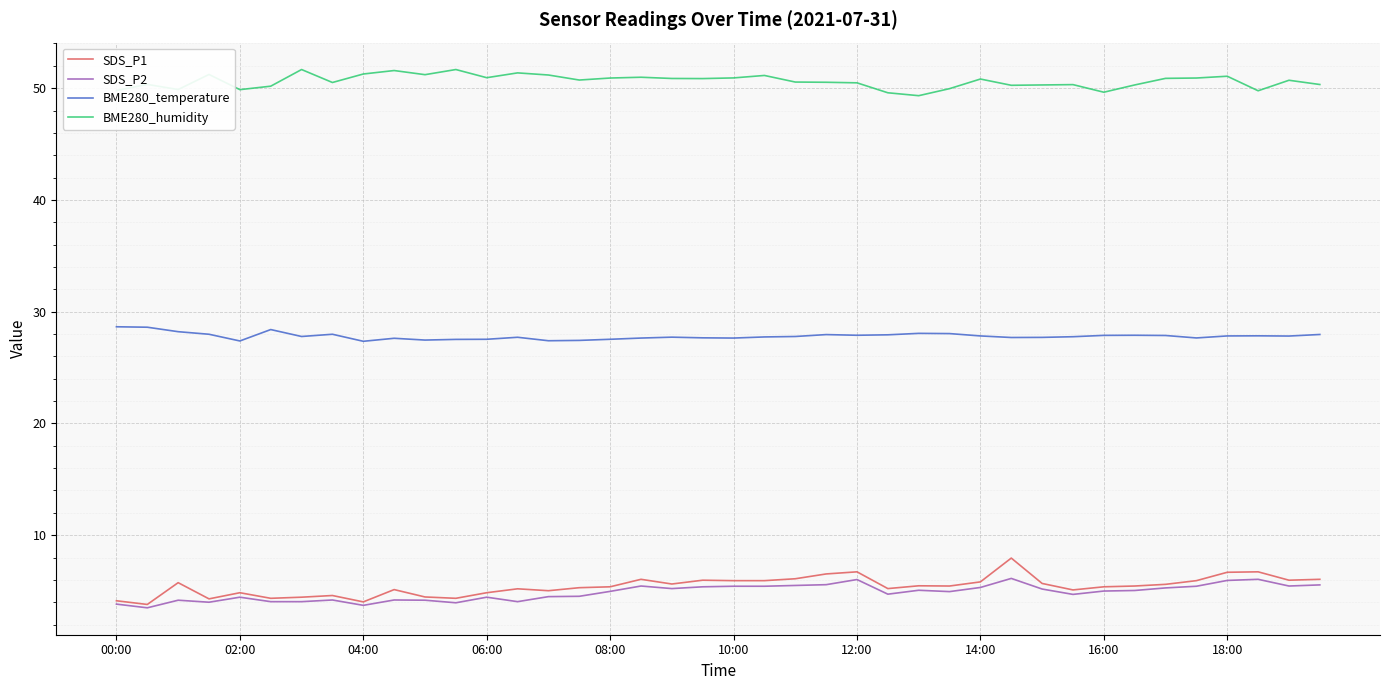

What is the minimum value for BME280_temperature?

27.4